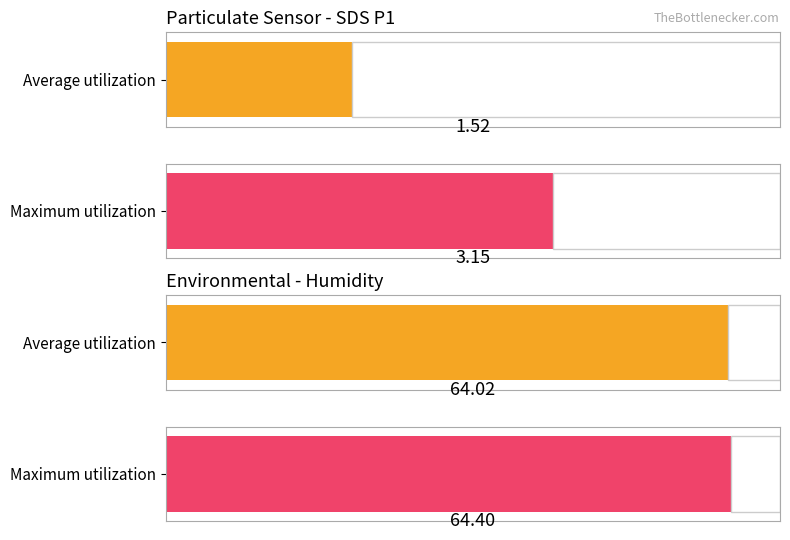

Rank the series by their maximum value, from highest to lowest.

Maximum utilization, Average utilization